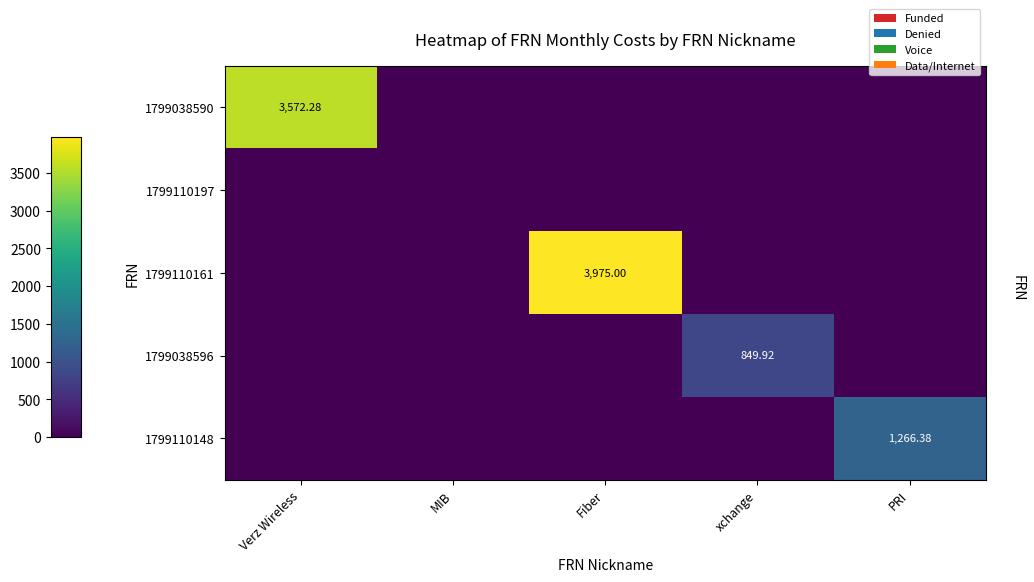

Which series has the largest total across all categories?

1799110161